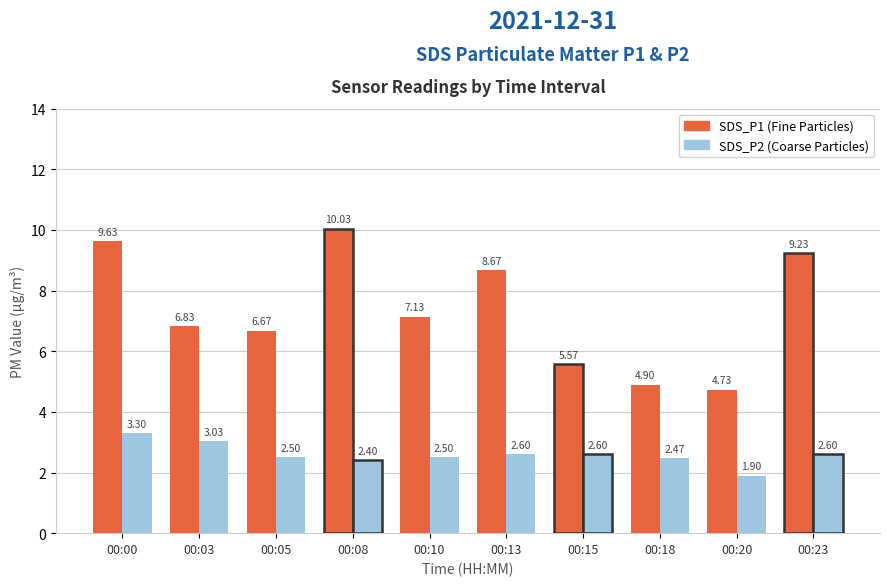

At which category is the sum across all series the highest?

00:00